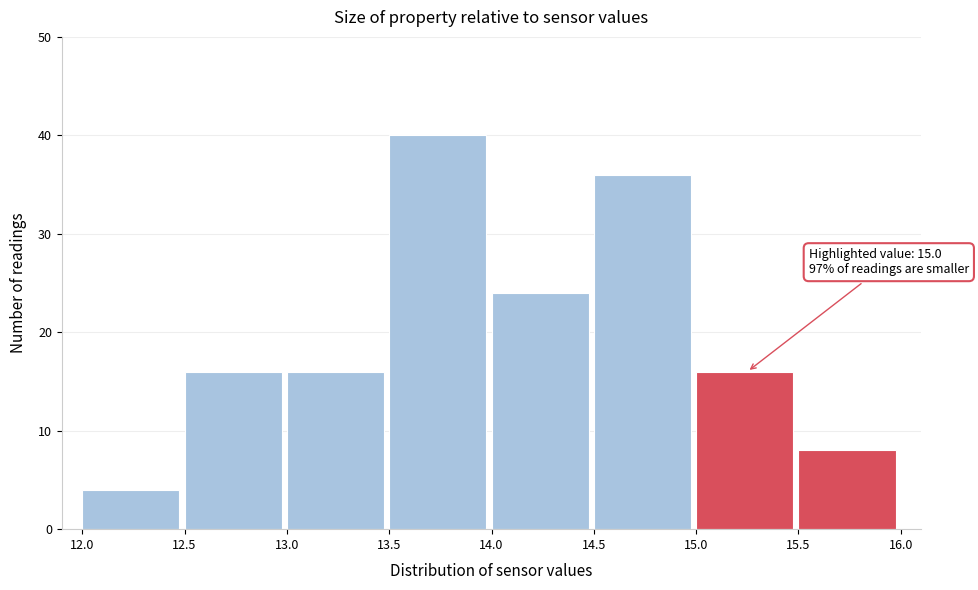

Over which range of the x-axis is the bar tallest?

13.5 to 14.0